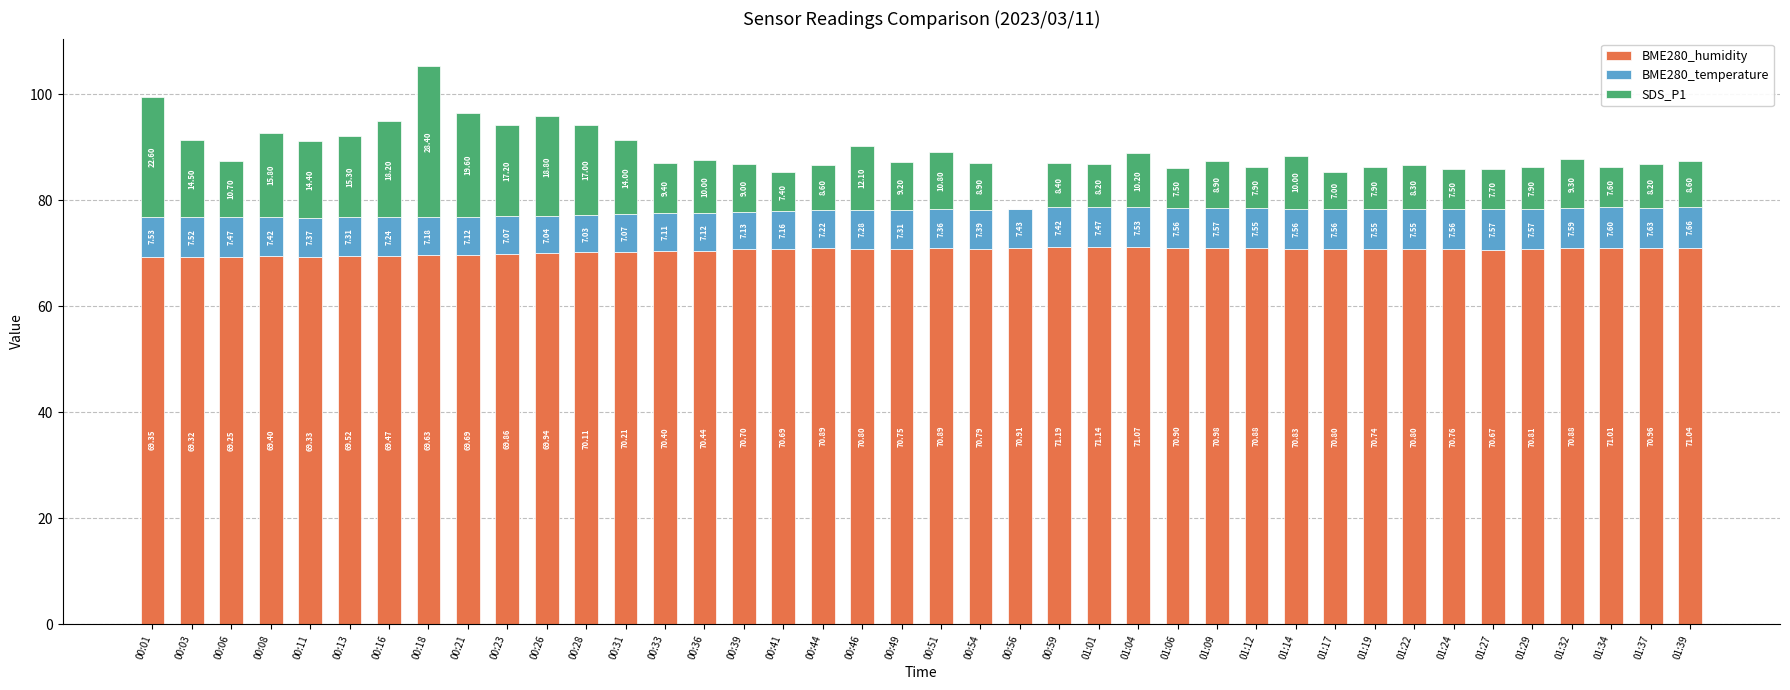

How many distinct data groups are displayed?

3